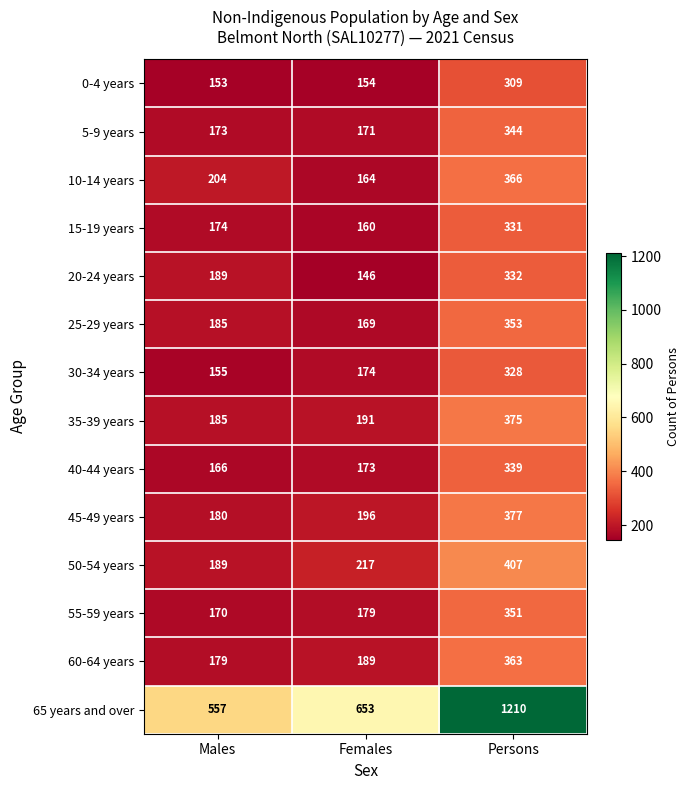

How many series are shown in this chart?

14